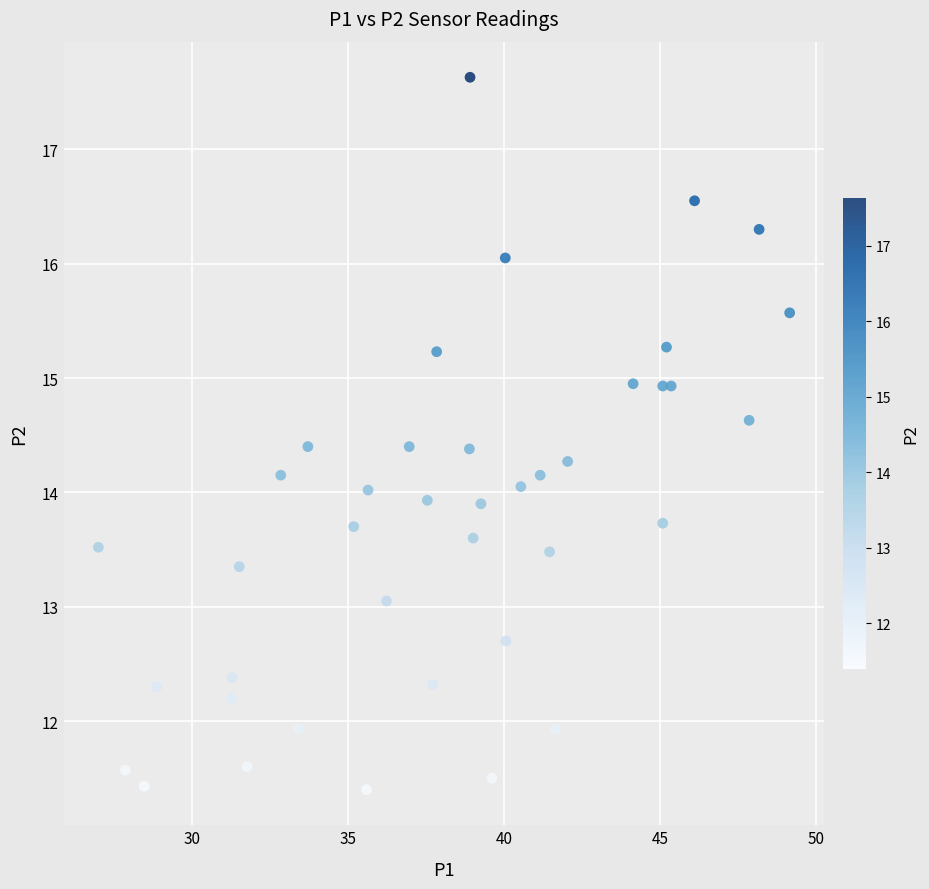

What is the range of Y values (max minus min)?

6.2